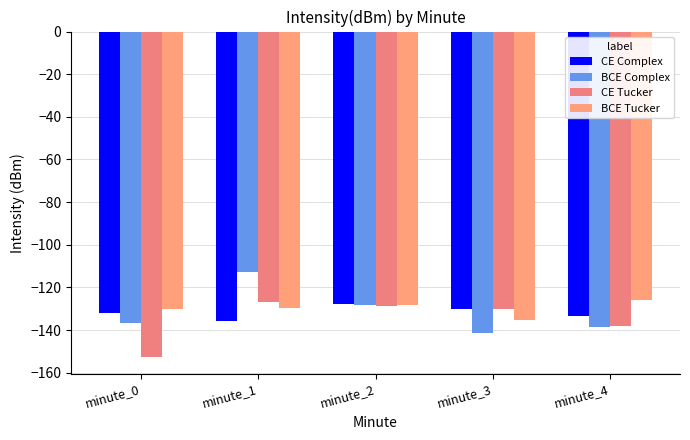

How many data points does each series have?

5